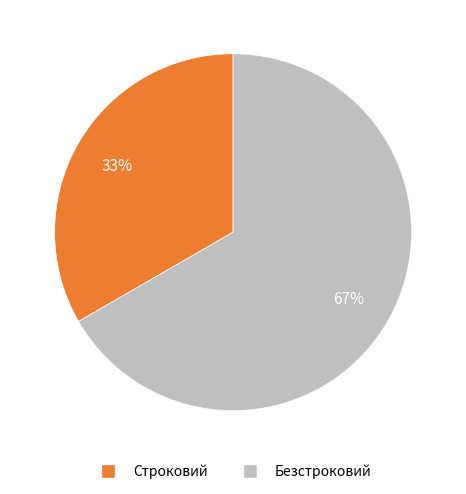

Rank the categories by value from highest to lowest.

Безстроковий, Строковий